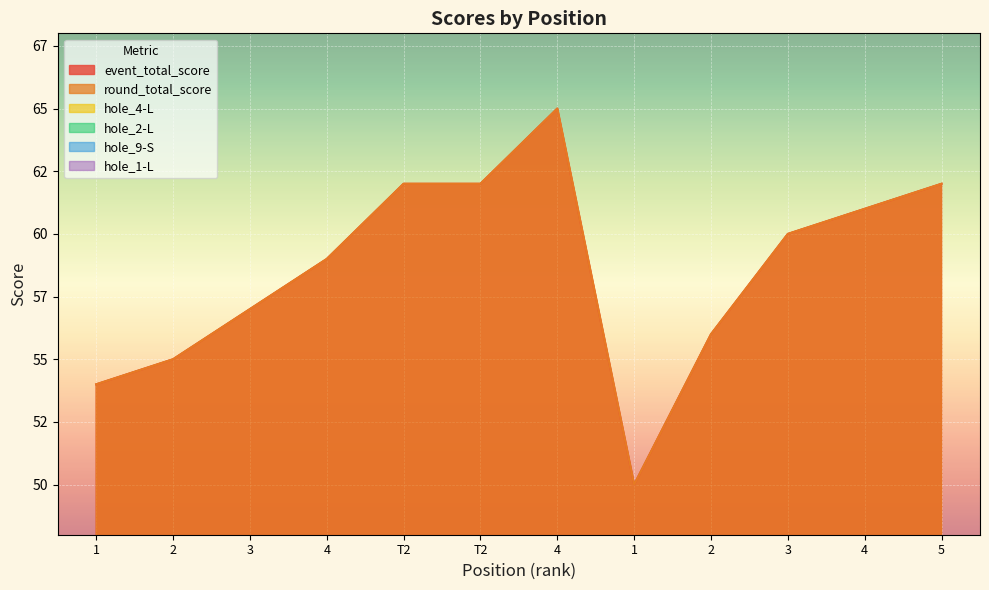

What is the sum of all hole_2-L values?

41